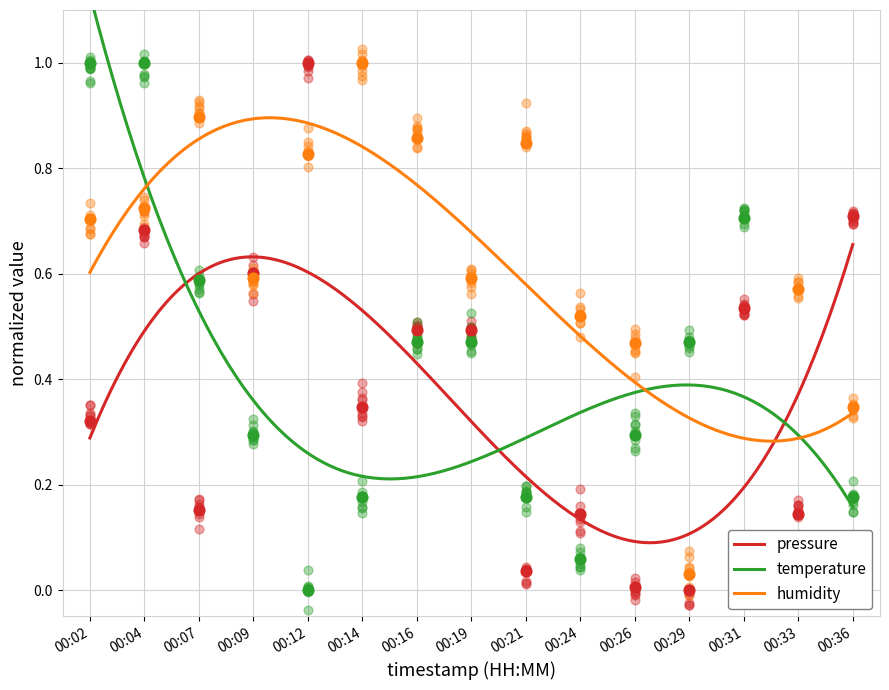

What is the total value across all series at 00:16?

1.8